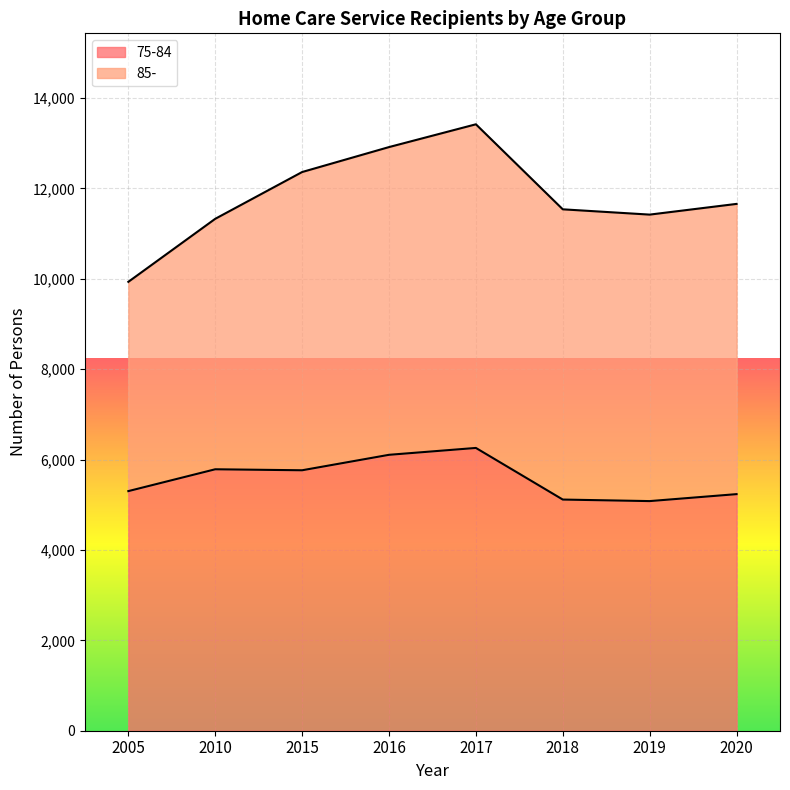

What is the sum of all values?

44635